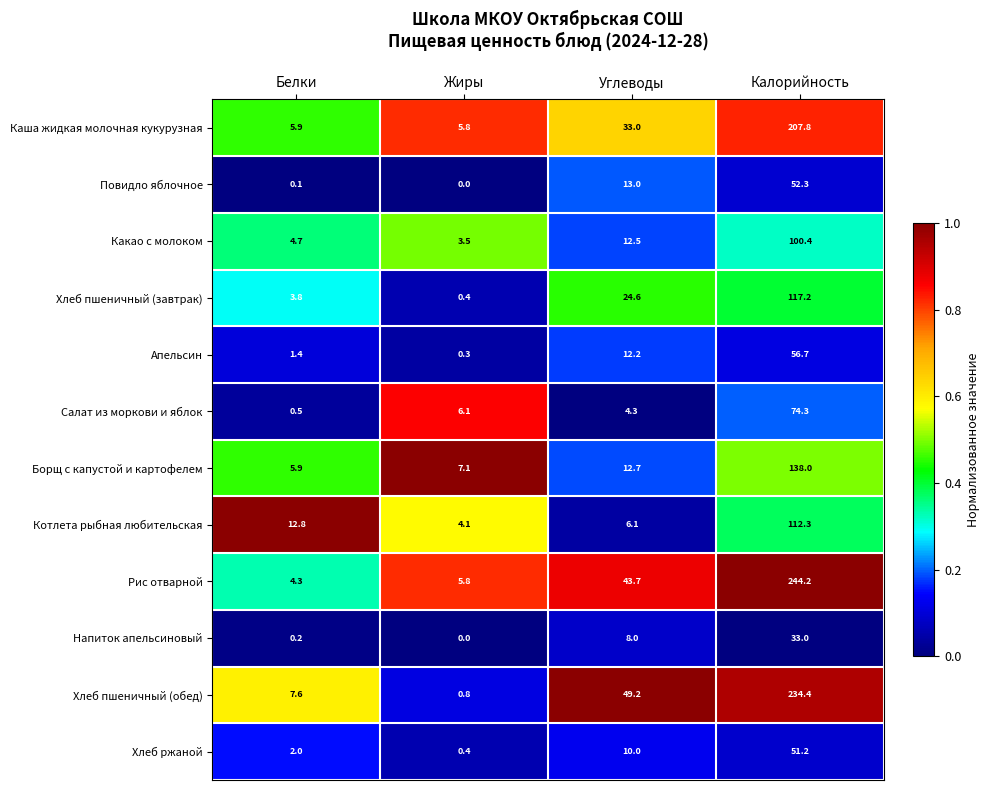

At which category is the sum across all series the highest?

Калорийность